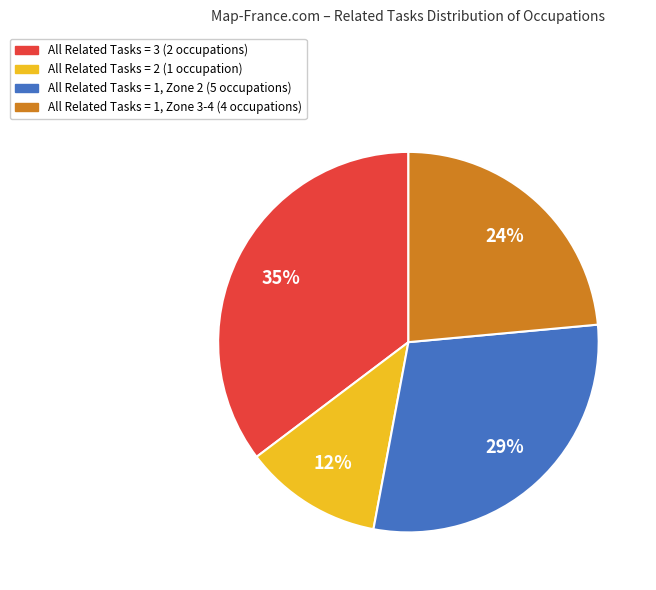

To the nearest percent, what percentage of the pie is All Related Tasks = 1, Zone 2 (5 occupations)?

29%